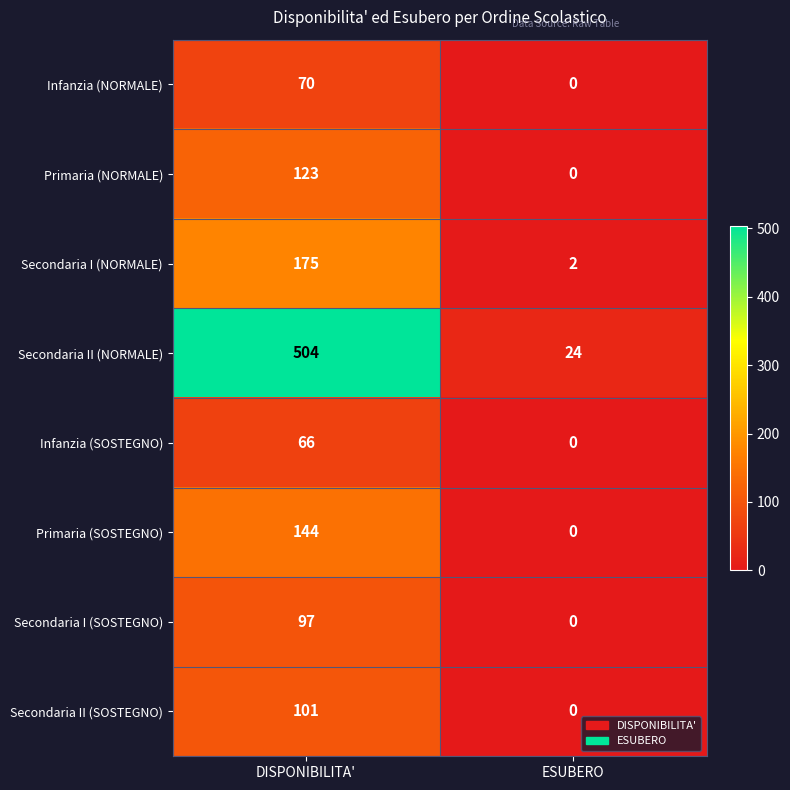

How many data points does each series have?

2